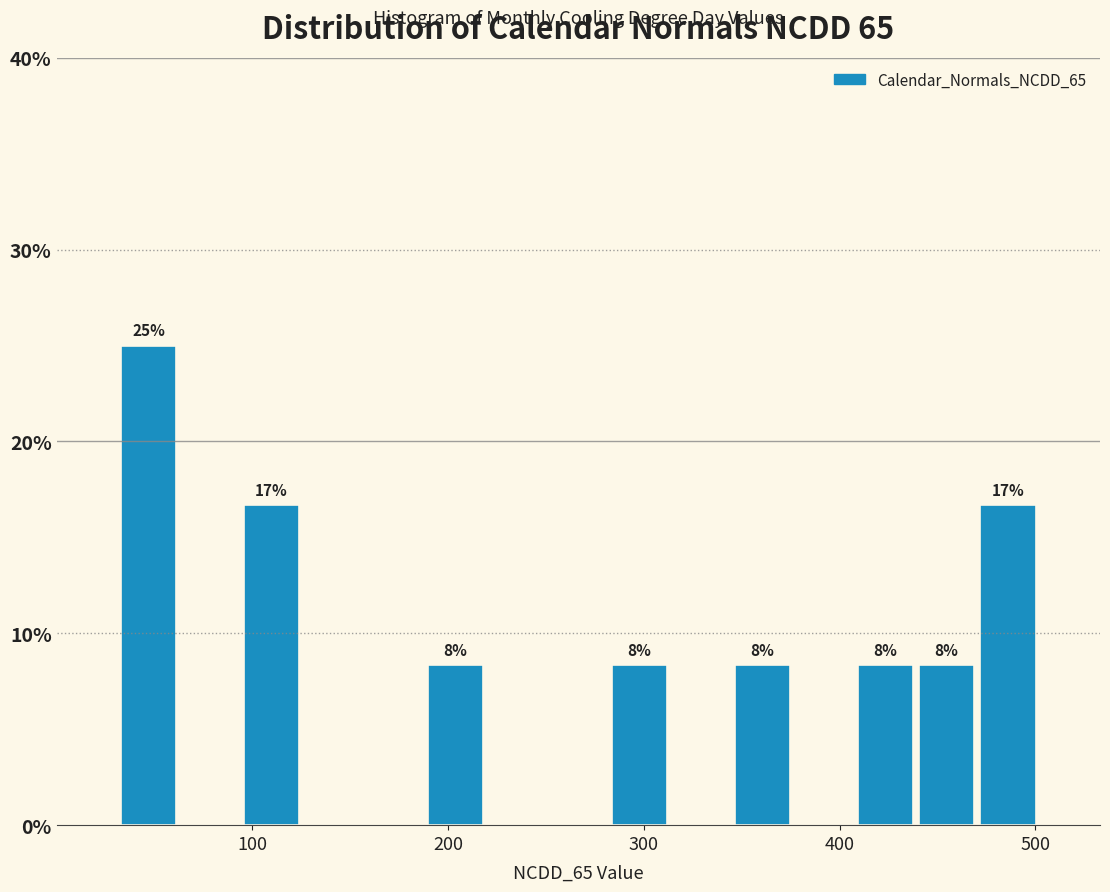

Read against the x-axis, roughly where is the centre of the tallest bar?

50